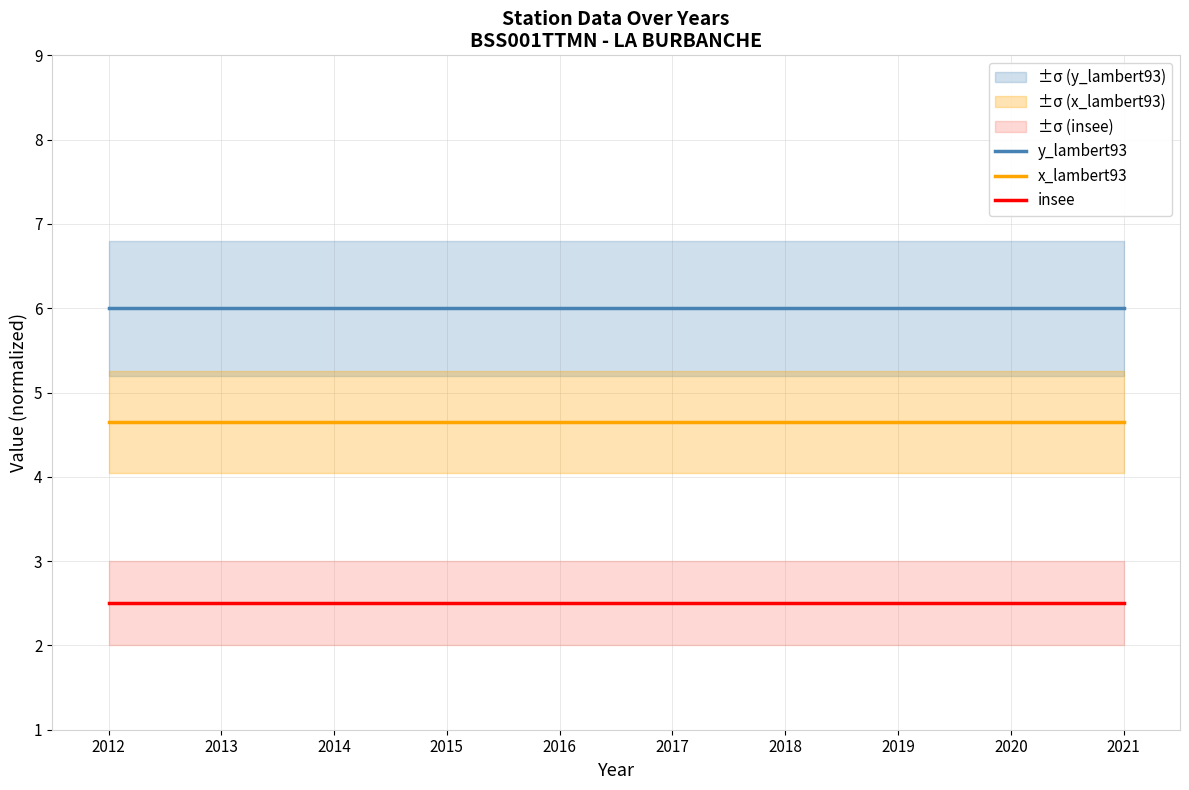

Reading left to right, what are all the values shown in this chart?

y_lambert93: 2012=6.0	2013=6.0	2014=6.0	2015=6.0	2016=6.0	2017=6.0	2018=6.0	2019=6.0	2020=6.0	2021=6.0
x_lambert93: 2012=4.7	2013=4.7	2014=4.7	2015=4.7	2016=4.7	2017=4.7	2018=4.7	2019=4.7	2020=4.7	2021=4.7
insee: 2012=2.5	2013=2.5	2014=2.5	2015=2.5	2016=2.5	2017=2.5	2018=2.5	2019=2.5	2020=2.5	2021=2.5